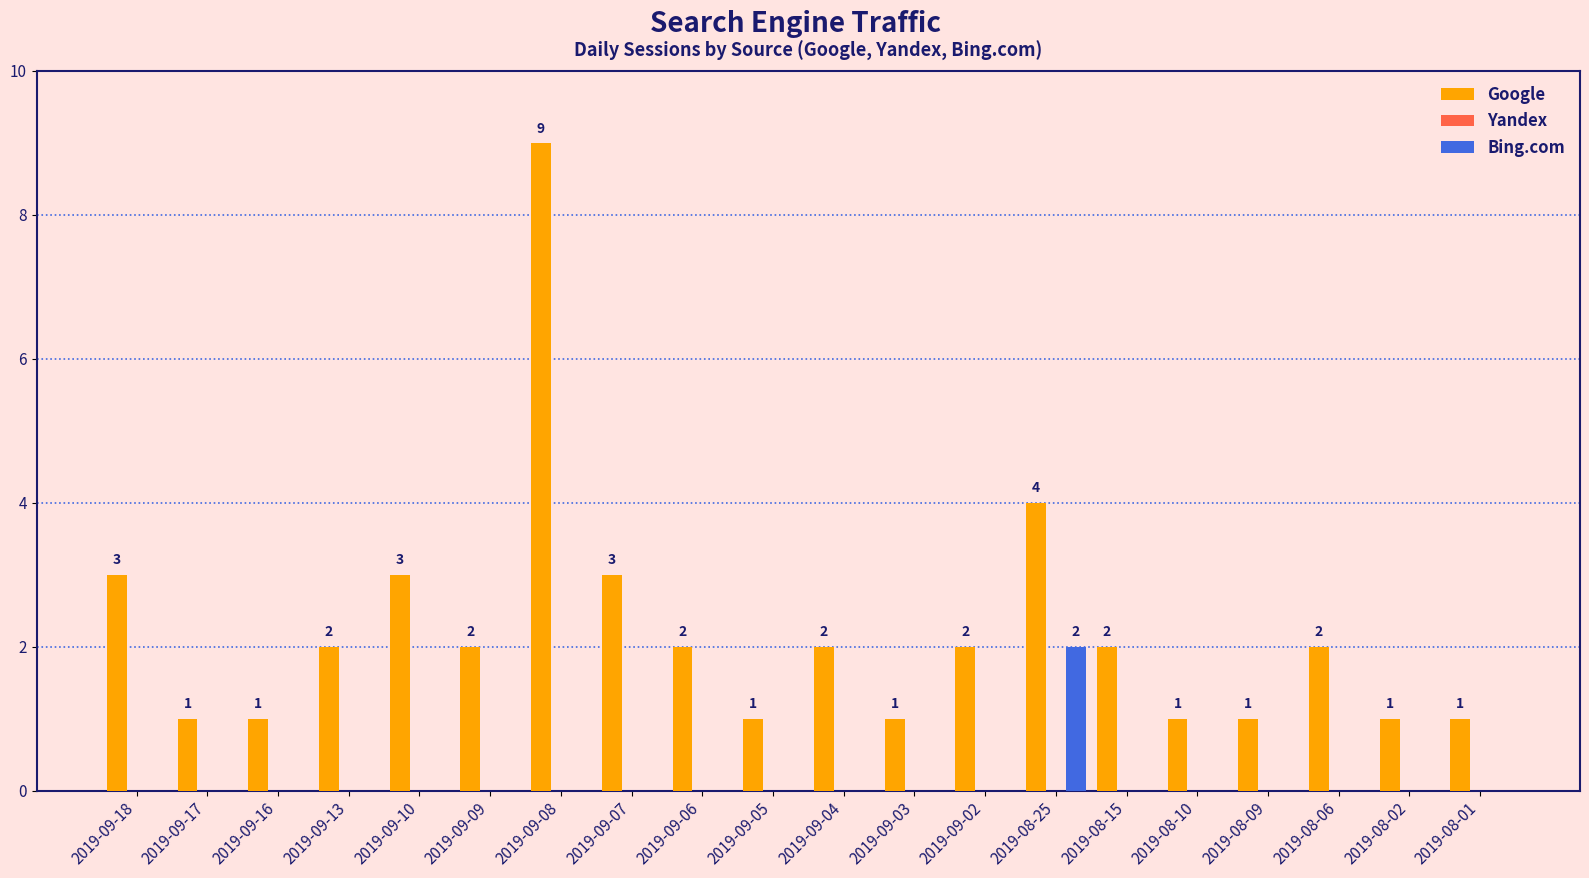

The value of Bing.com at 2019-09-17 is 0. True or false?

True